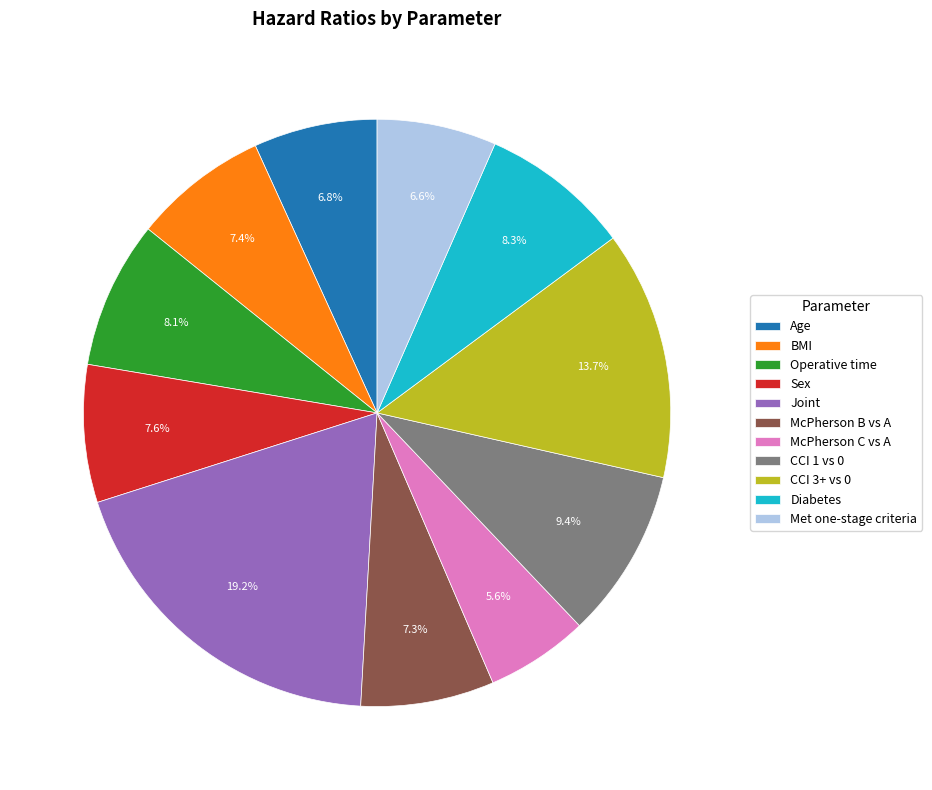

To the nearest percent, what is the average slice percentage?

9%